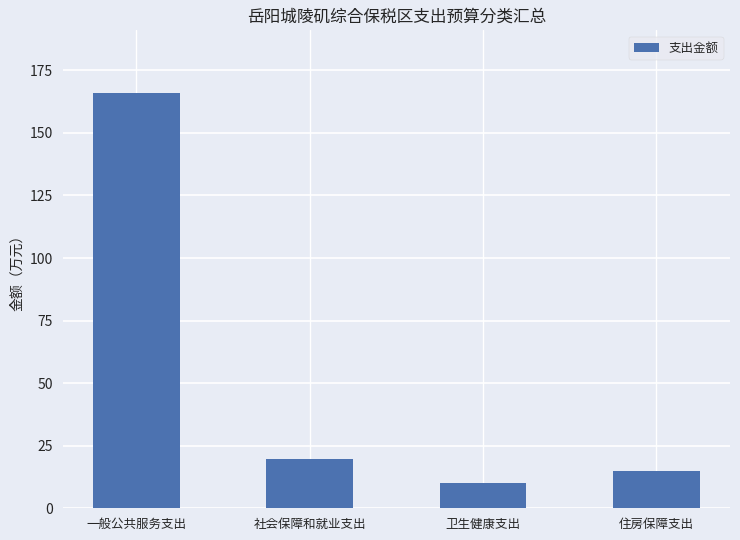

What is the difference between the maximum and minimum values?

155.9